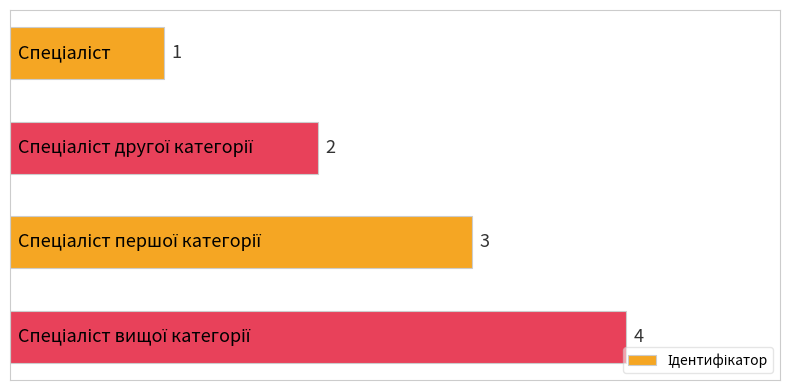

What is the difference between the maximum and minimum values?

3